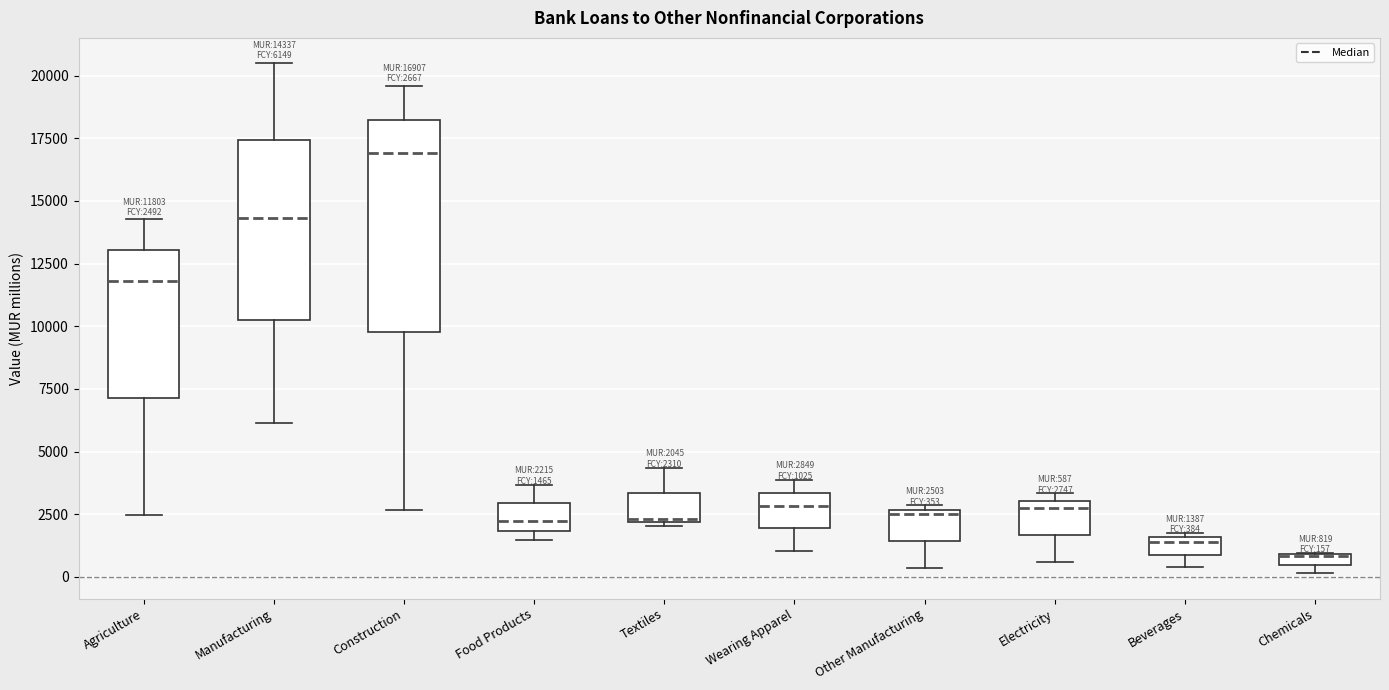

Which box is the tallest, from its lower edge to its upper edge?

Construction